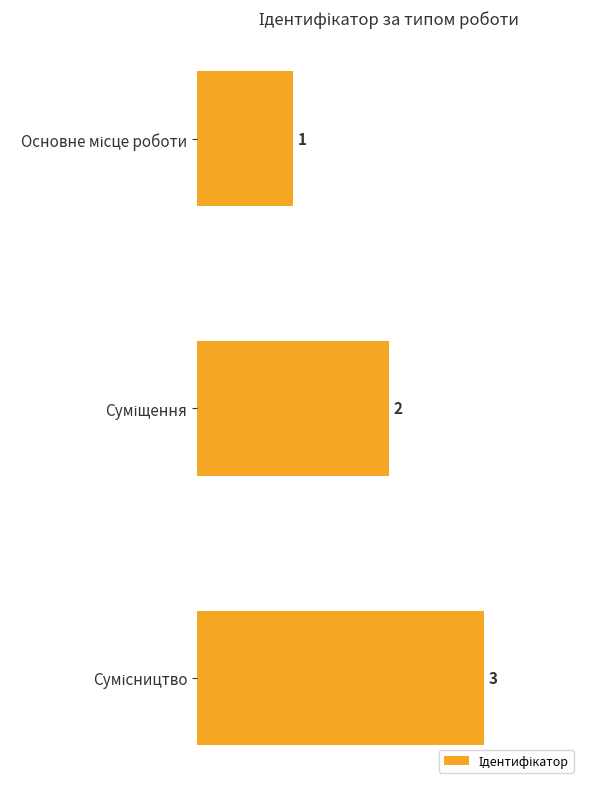

What is the sum of all values?

6